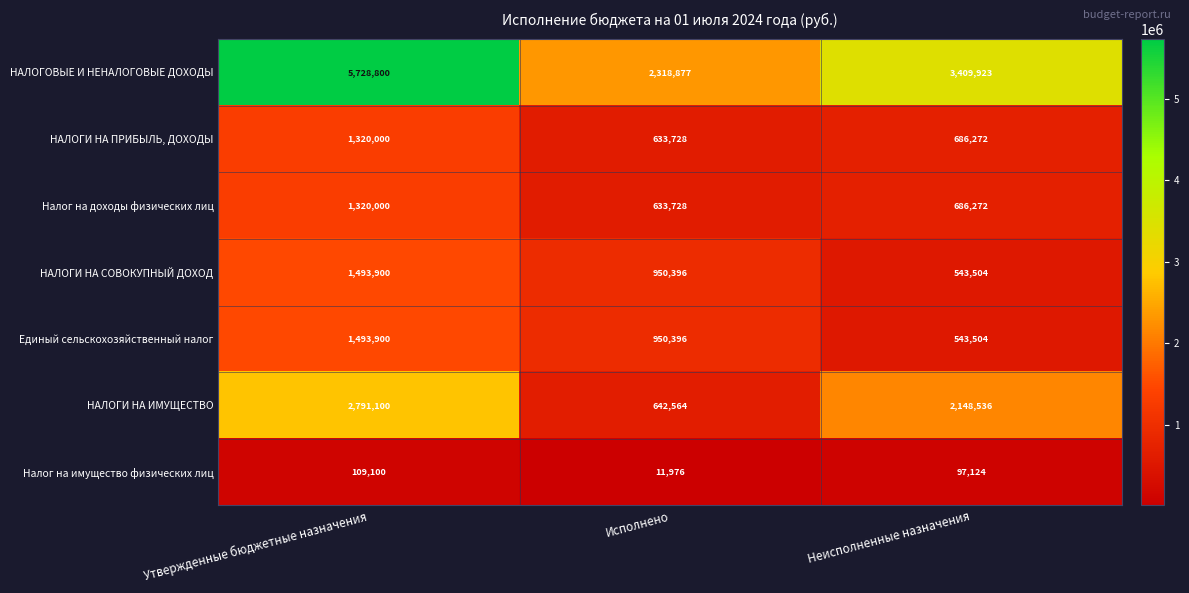

At which category does the chart reach its minimum across all series?

Исполнено